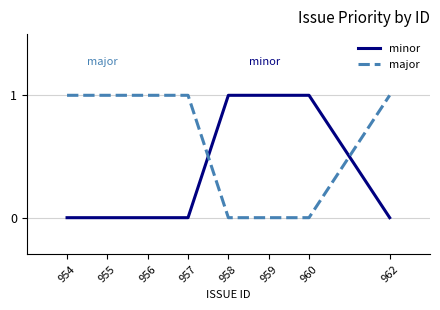

What is the sum of the minor values at 958 and 960?

2